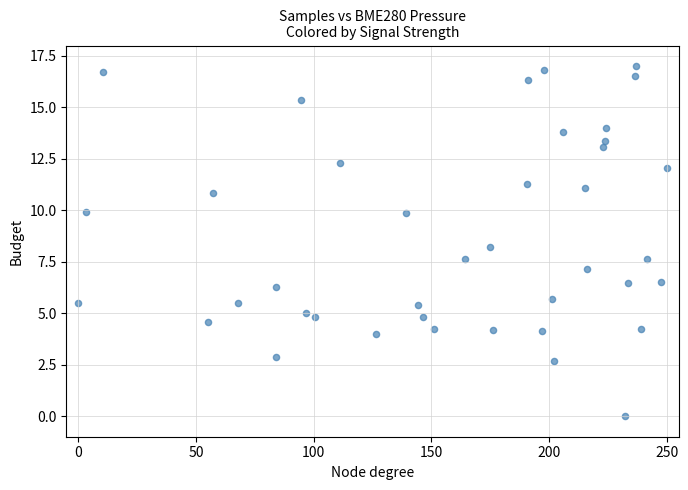

What Y value in the scatter plot is closest to 8?

8.2